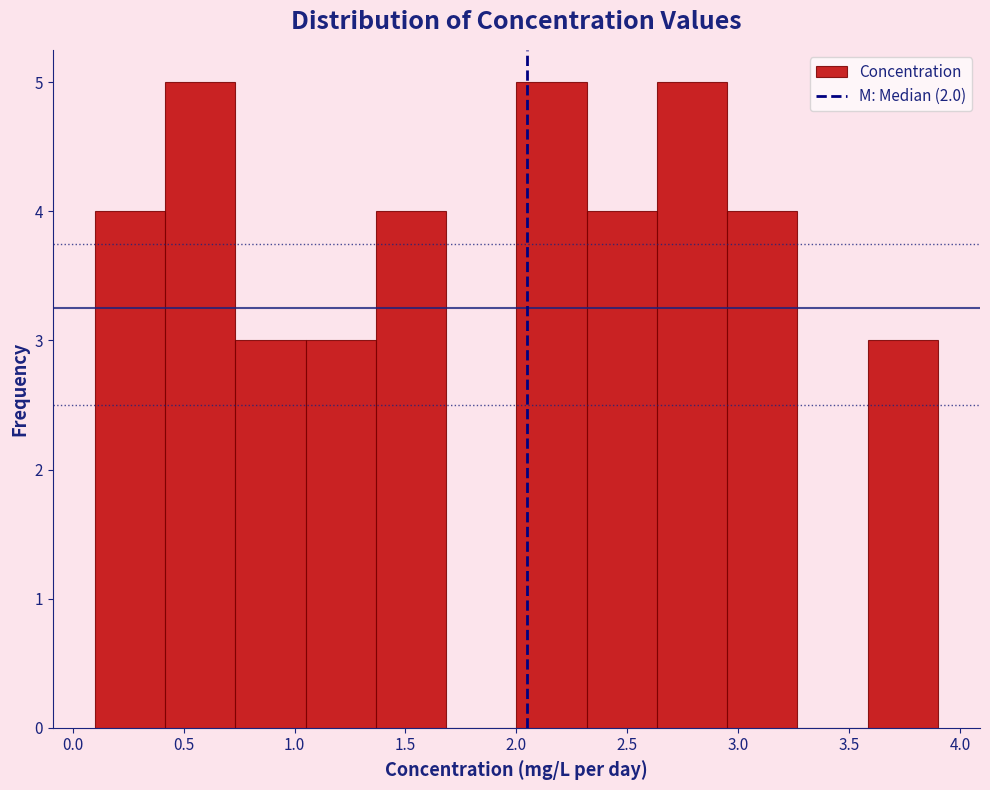

Reading left to right, transcribe this chart: for each bar, give the range it covers on the x-axis and its height. Neither the bar edges nor the heights are printed on the chart, so give them approximately, as read against the axes.

0.10 to 0.40: 4
0.40 to 0.75: 5
0.75 to 1.05: 3
1.05 to 1.35: 3
1.35 to 1.70: 4
1.70 to 2.00: 0
2.00 to 2.30: 5
2.30 to 2.65: 4
2.65 to 2.95: 5
2.95 to 3.25: 4
3.25 to 3.60: 0
3.60 to 3.90: 3